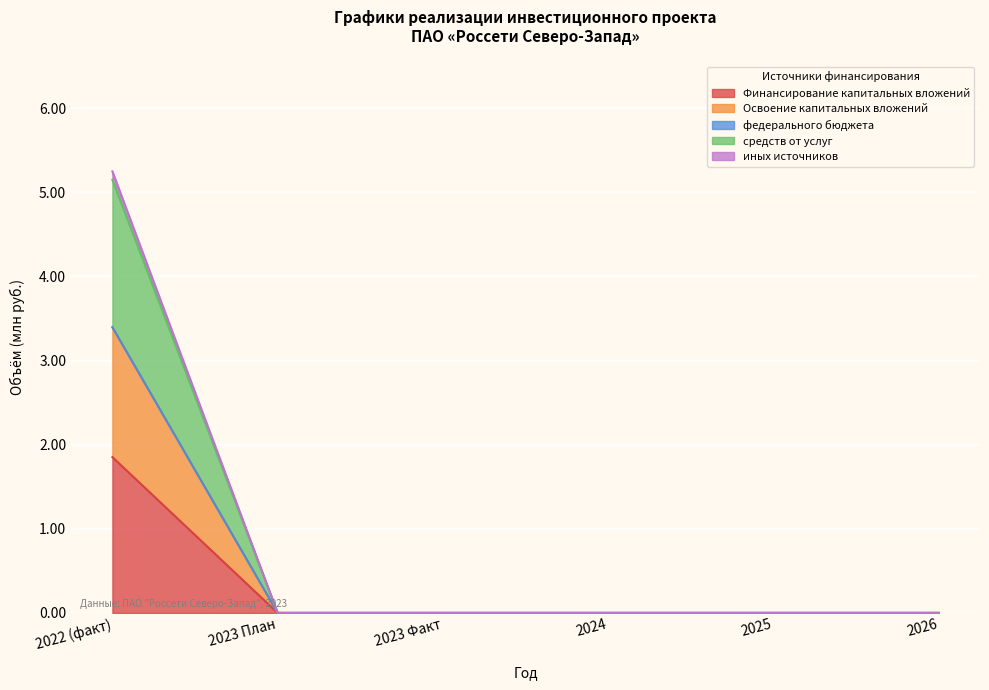

What is the label of the 1st point from the right?

2026